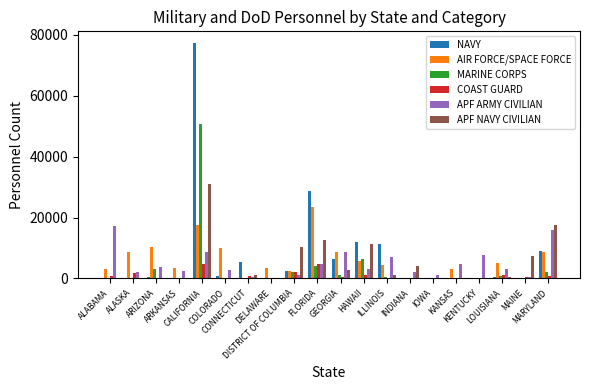

What are all the series names shown in the legend?

NAVY, AIR FORCE/SPACE FORCE, MARINE CORPS, COAST GUARD, APF ARMY CIVILIAN, APF NAVY CIVILIAN